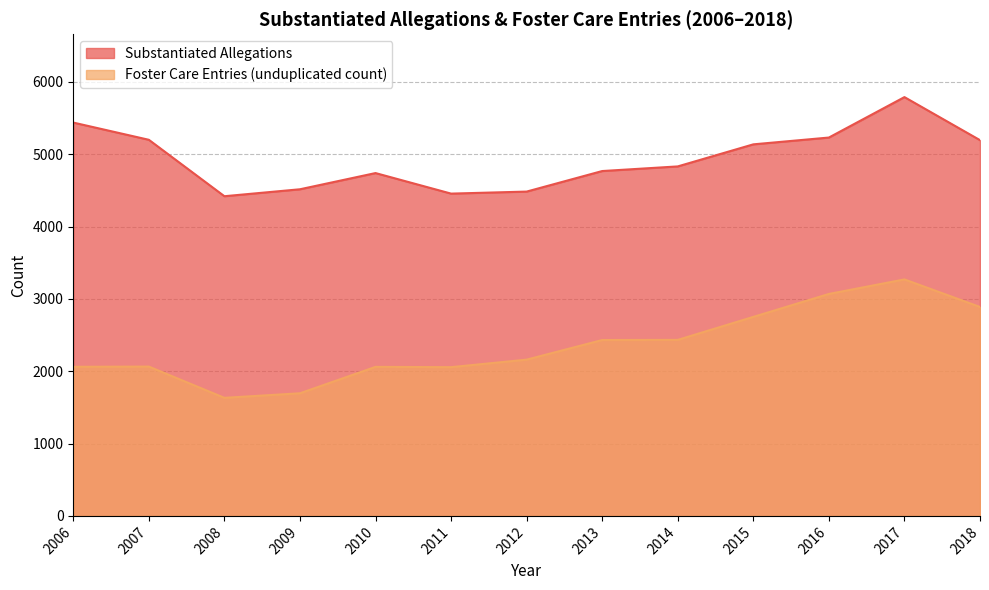

Between 2009 and 2014, which series saw the biggest shift?

Foster Care Entries (unduplicated count)